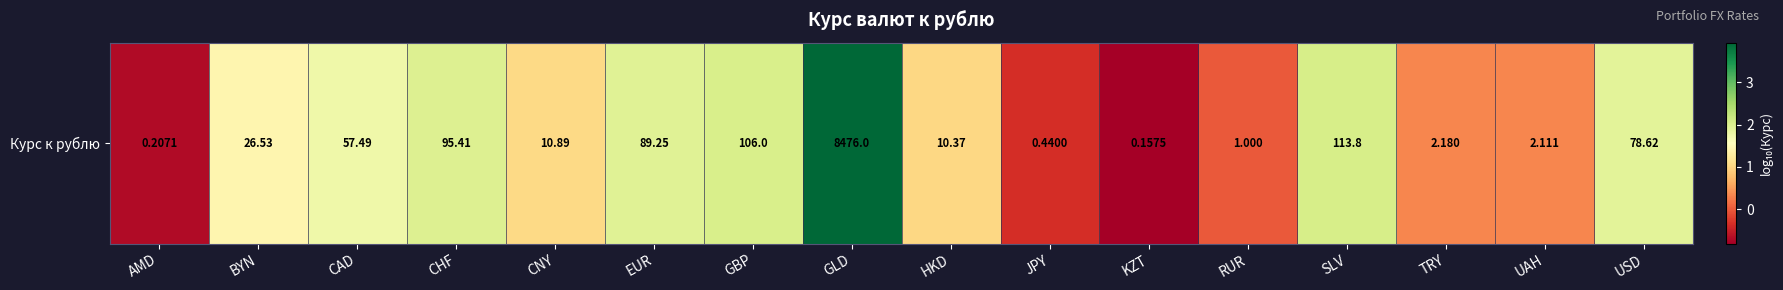

Which label corresponds to the smallest value in the chart?

KZT